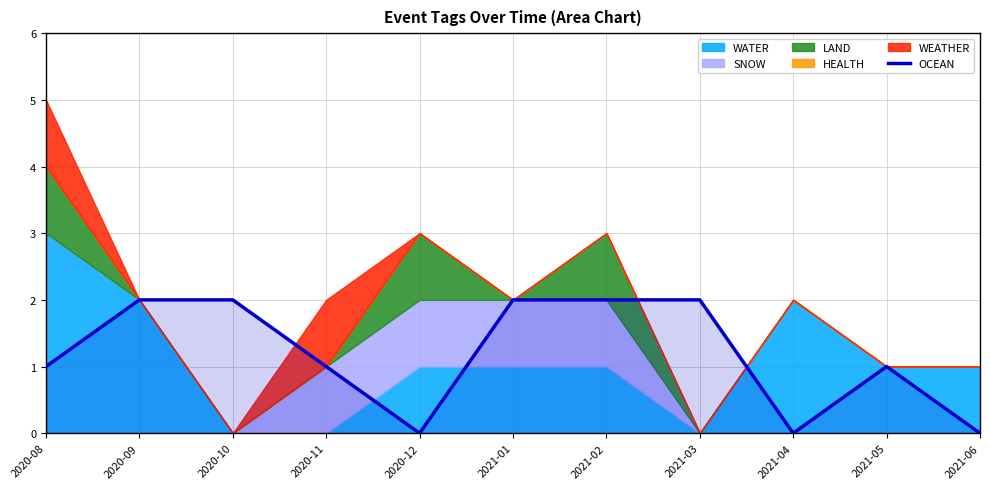

True or false: the data shows 3 at 2020-09.

False